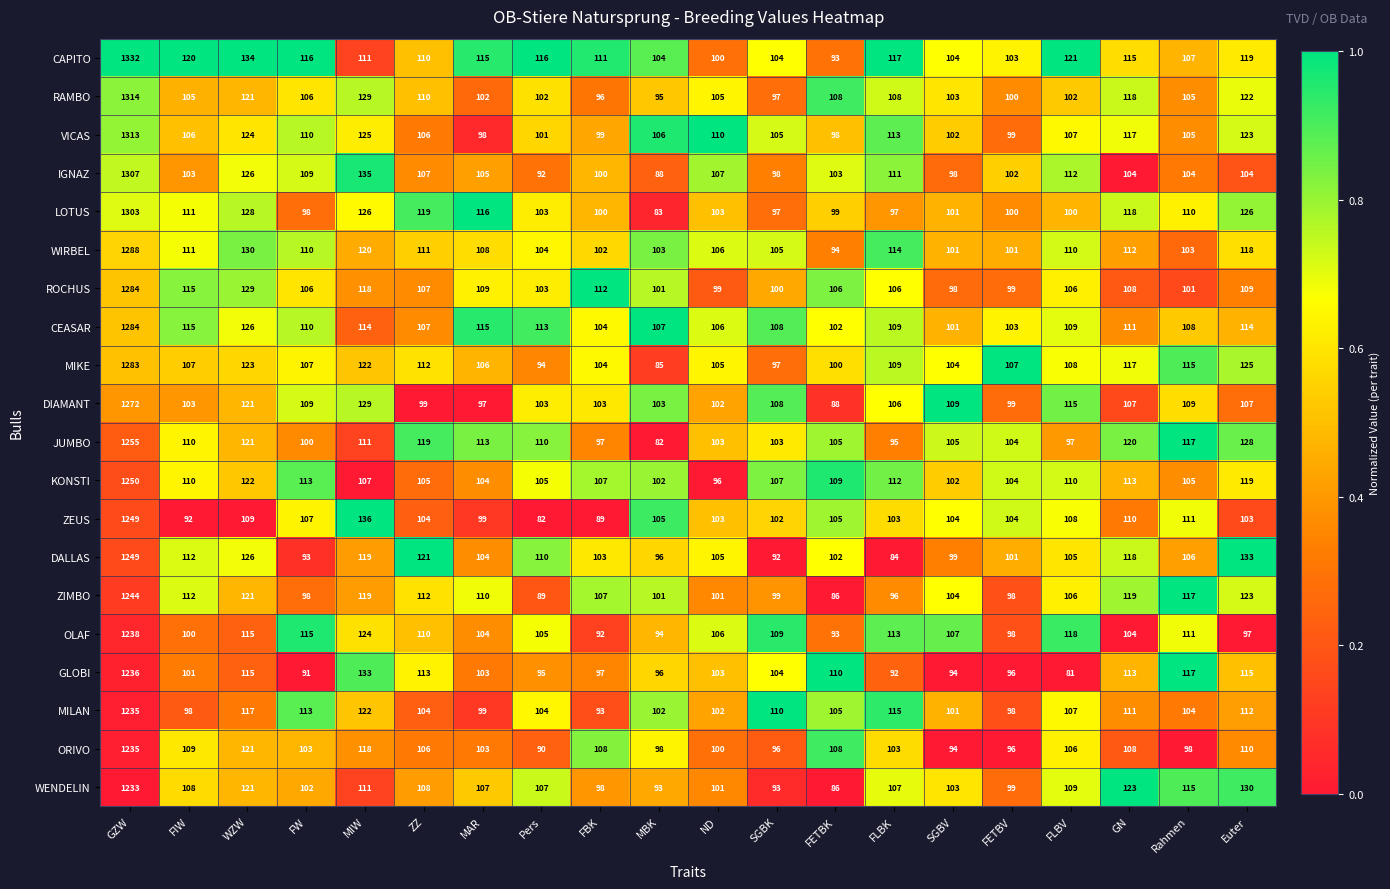

What is the minimum value for WIRBEL?

94